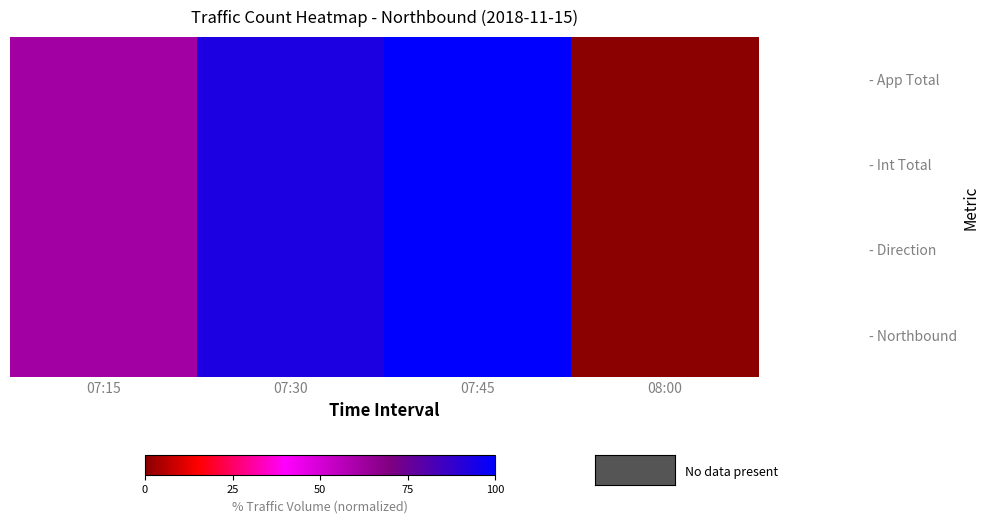

How many series are shown in this chart?

4